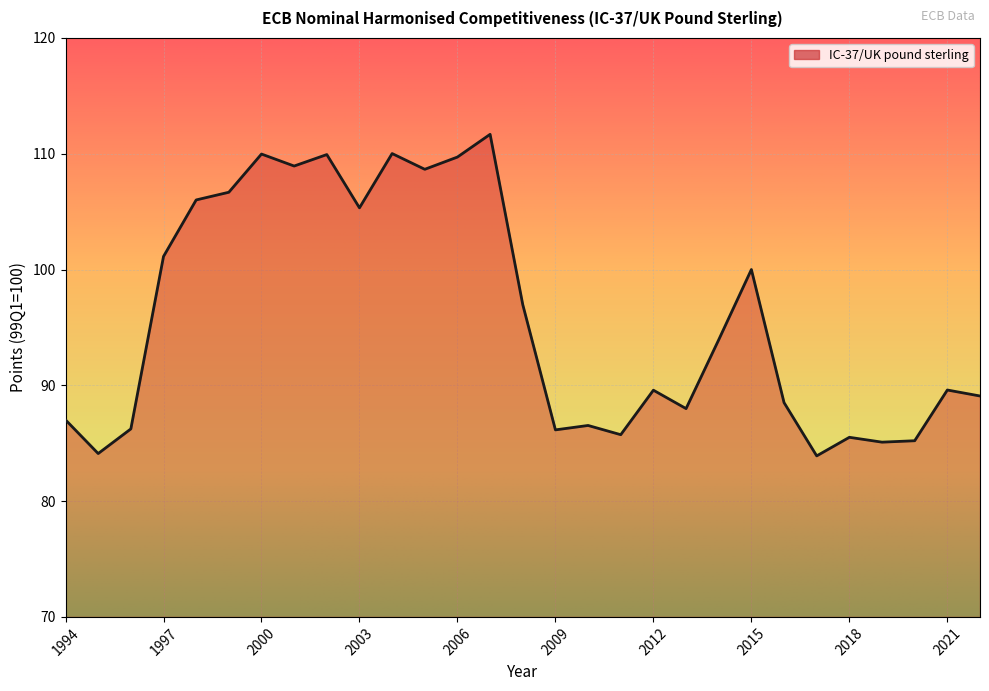

True or false: there are more than 1 points higher than both neighbors.

True